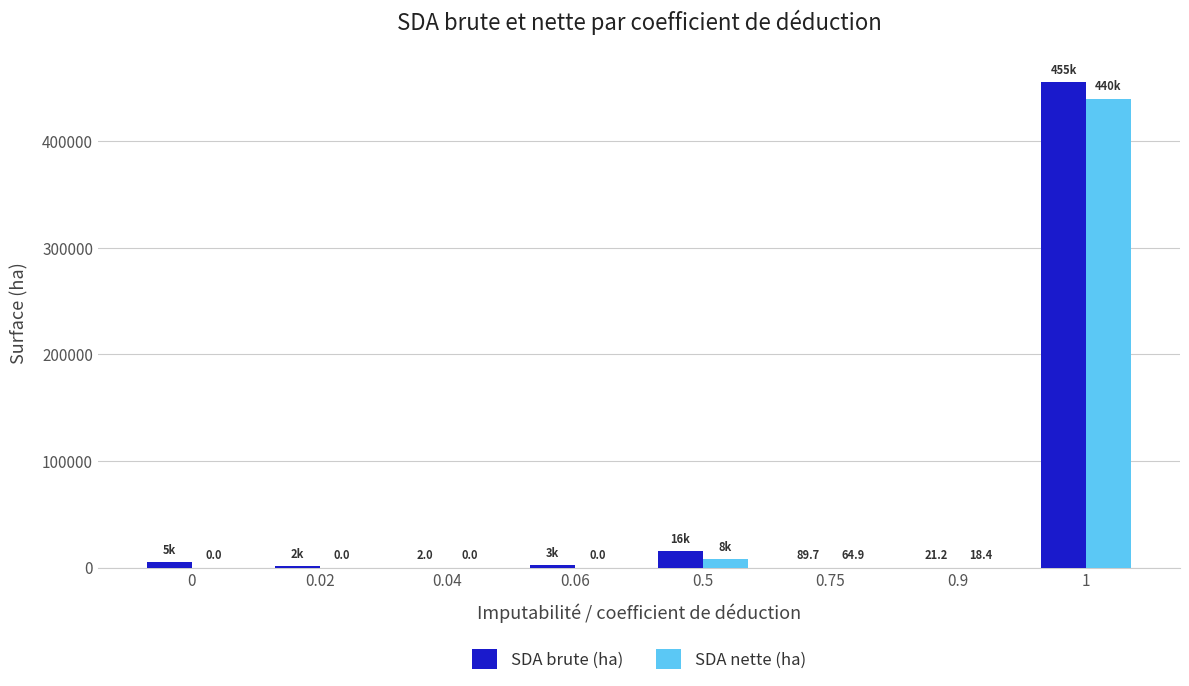

What is the highest value of the SDA nette (ha) series?

439798.9